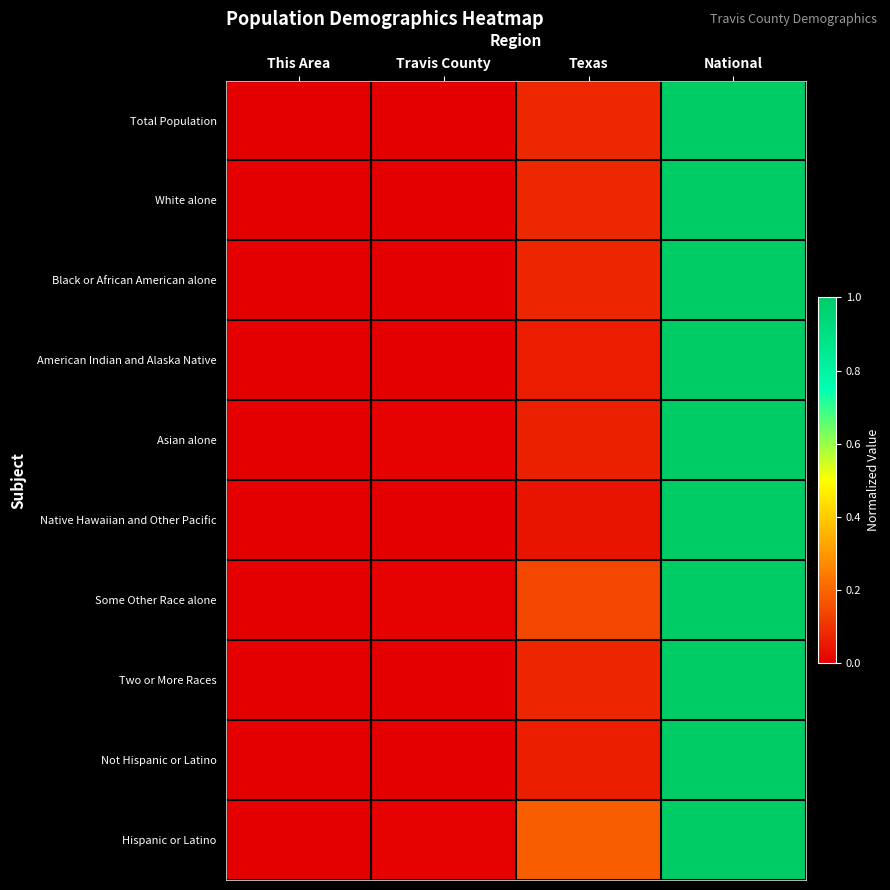

Reading left to right, extract all data points from this chart.

Total Population: This Area=0.0	Travis County=0.0	Texas=0.1	National=1.0
White alone: This Area=0.0	Travis County=0.0	Texas=0.1	National=1.0
Black or African American alone: This Area=0.0	Travis County=0.0	Texas=0.1	National=1.0
American Indian and Alaska Native: This Area=0.0	Travis County=0.0	Texas=0.1	National=1.0
Asian alone: This Area=0.0	Travis County=0.0	Texas=0.1	National=1.0
Native Hawaiian and Other Pacific: This Area=0.0	Travis County=0.0	Texas=0.0	National=1.0
Some Other Race alone: This Area=0.0	Travis County=0.0	Texas=0.1	National=1.0
Two or More Races: This Area=0.0	Travis County=0.0	Texas=0.1	National=1.0
Not Hispanic or Latino: This Area=0.0	Travis County=0.0	Texas=0.1	National=1.0
Hispanic or Latino: This Area=0.0	Travis County=0.0	Texas=0.2	National=1.0